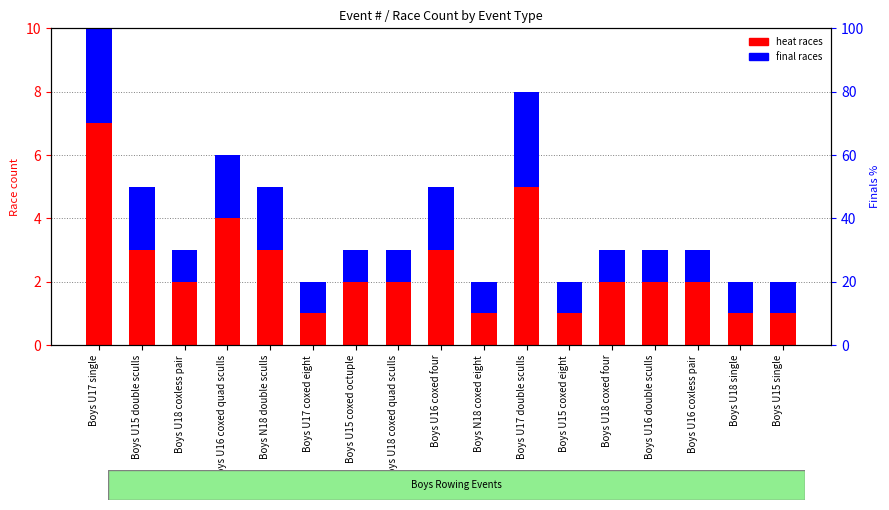

At which label does heat races reach its minimum?

Boys U17 coxed eight